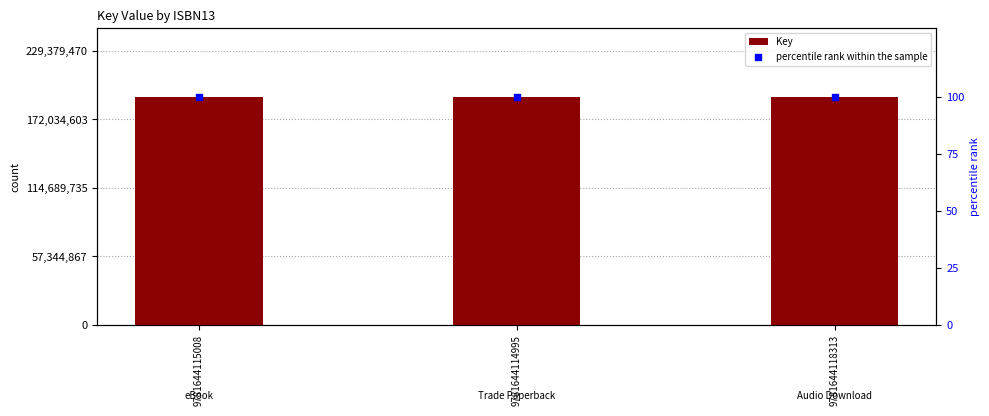

Which series reaches the maximum Y coordinate?

Key